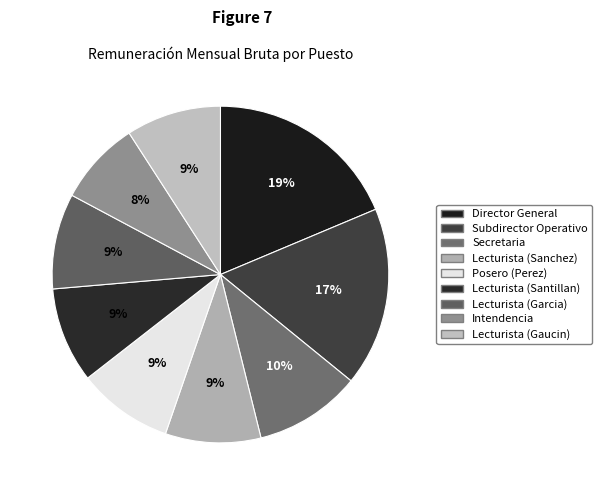

Is the sum of Subdirector Operativo and Posero (Perez) greater than half?

No